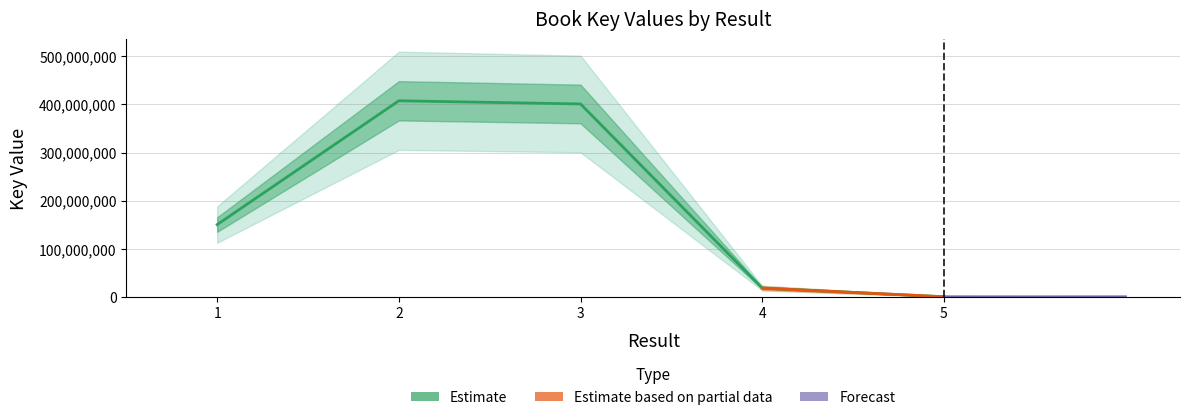

What is the sum of all values?

978849022